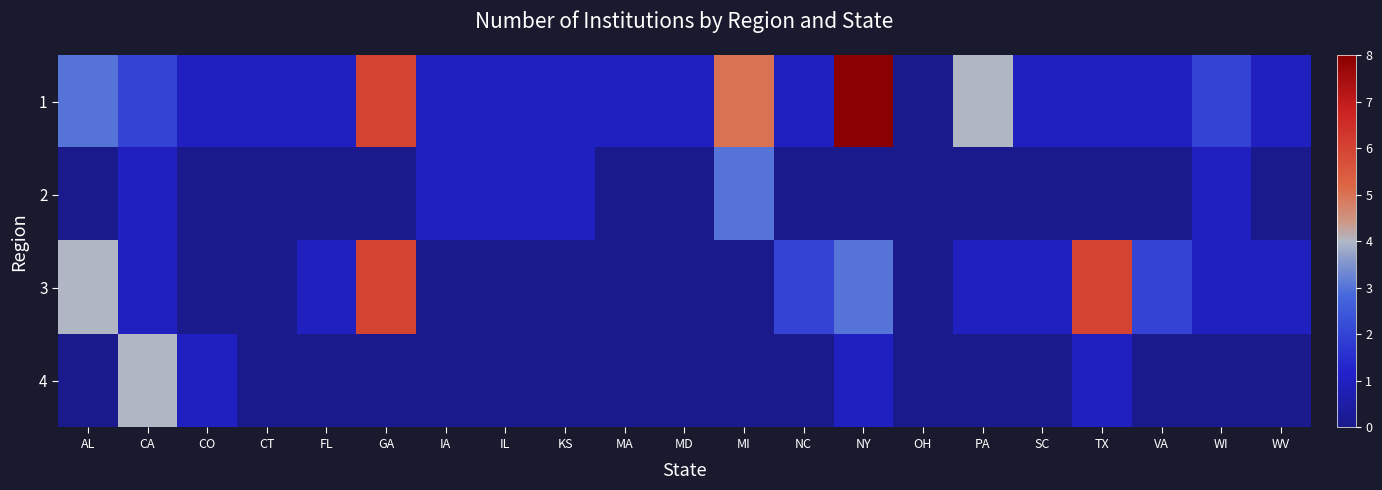

What is the difference between the highest and lowest values at FL?

1